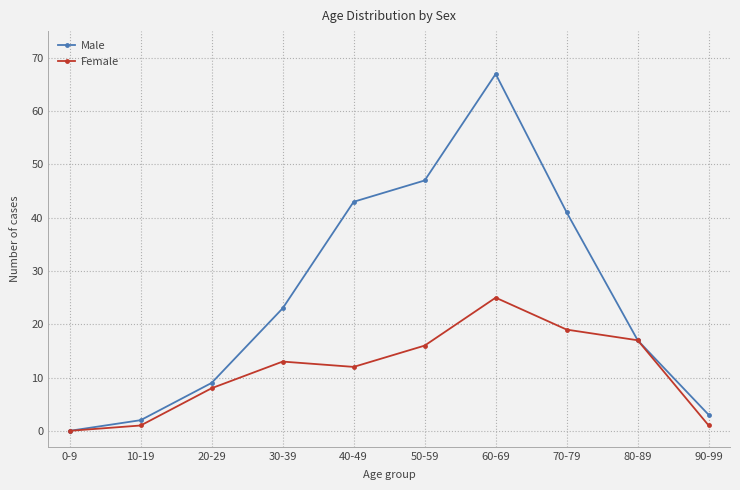

The value of Female at 20-29 is 8. True or false?

True